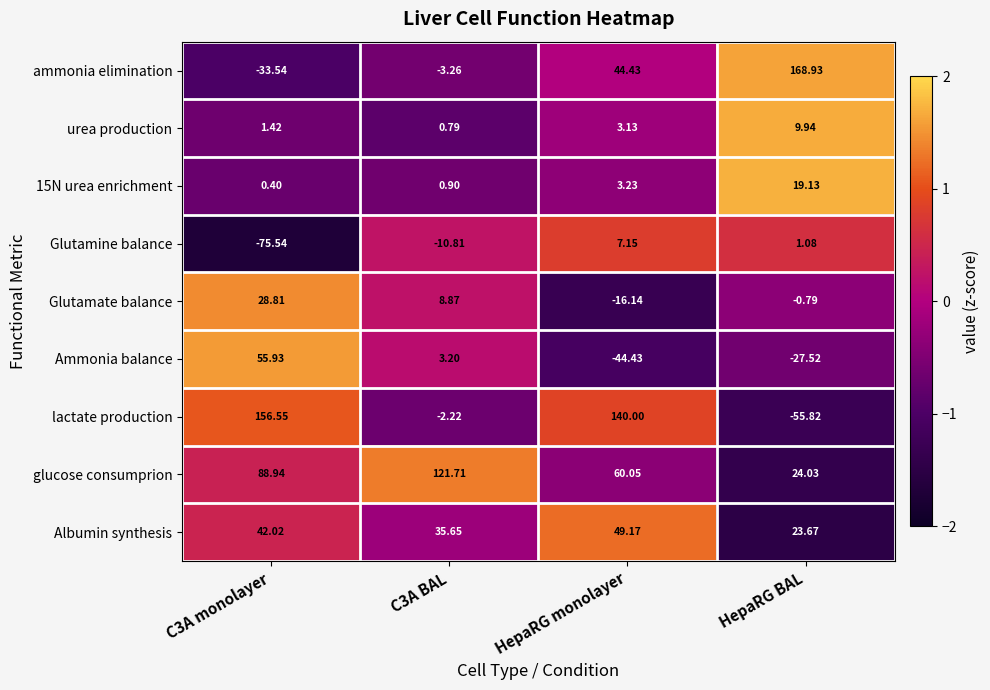

At which label does urea production reach its peak?

HepaRG BAL